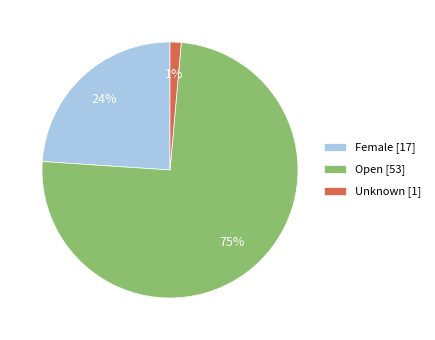

Combined, do Open [53] and Unknown [1] account for over 50%?

Yes